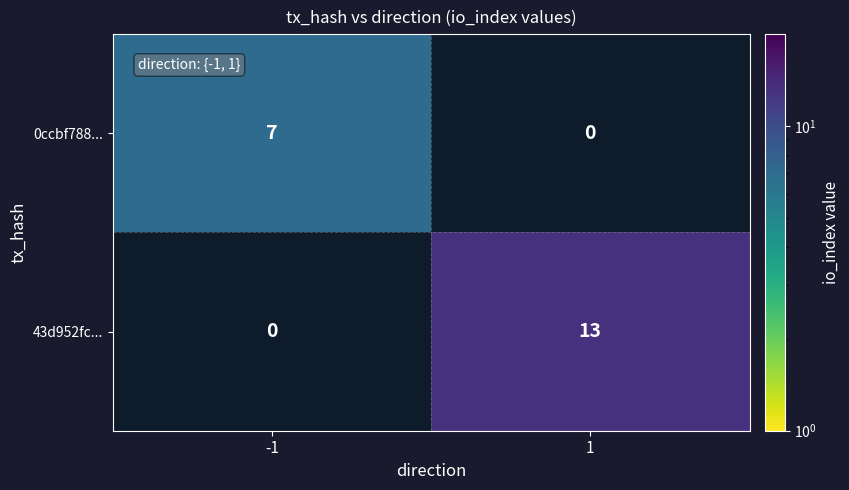

The 43d952fc... series shows 13 at 1. True or false?

True